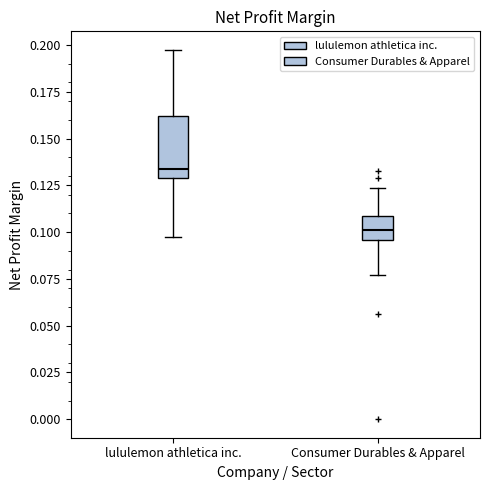

Reading left to right, read every box against the y-axis: the position of its median line, the range the box covers, and the ends of its whiskers. The values are not printed on the chart, so give them approximately, as read against the axis.

lululemon athletica inc.: median 0.135, box 0.130 to 0.160, whiskers 0.100 to 0.195
Consumer Durables & Apparel: median 0.100, box 0.095 to 0.110, whiskers 0.075 to 0.125